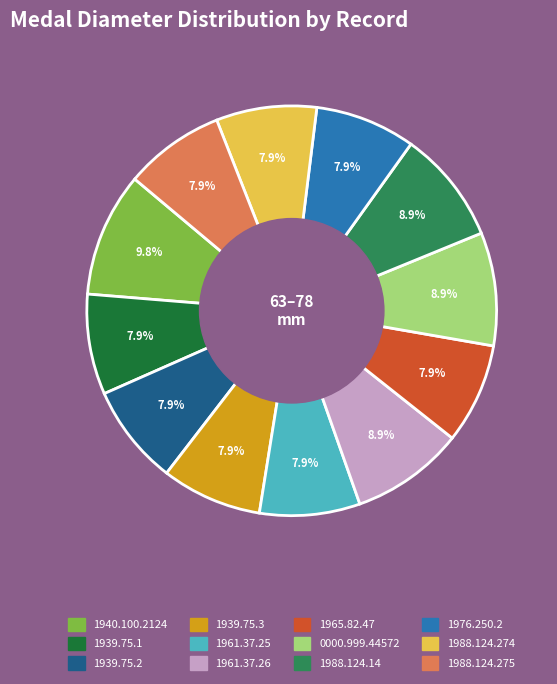

The 0000.999.44572 slice represents 9% of the pie. True or false?

True